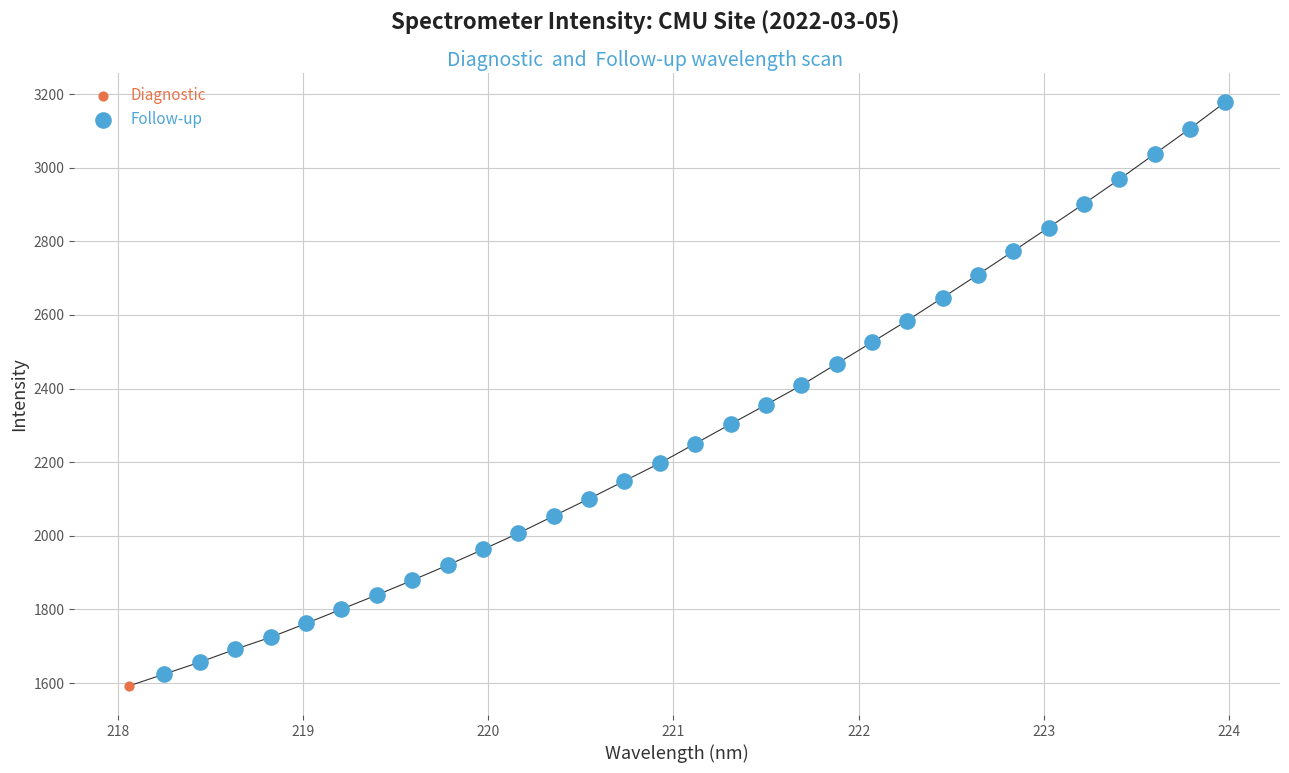

Which series reaches the maximum Y coordinate?

Follow-up